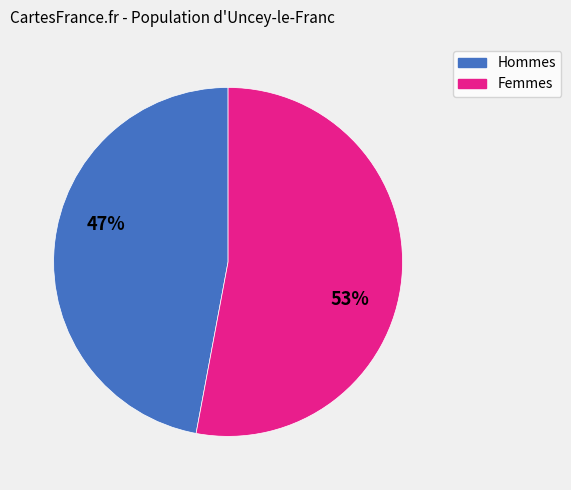

Is there any slice that represents more than half of the pie?

Yes